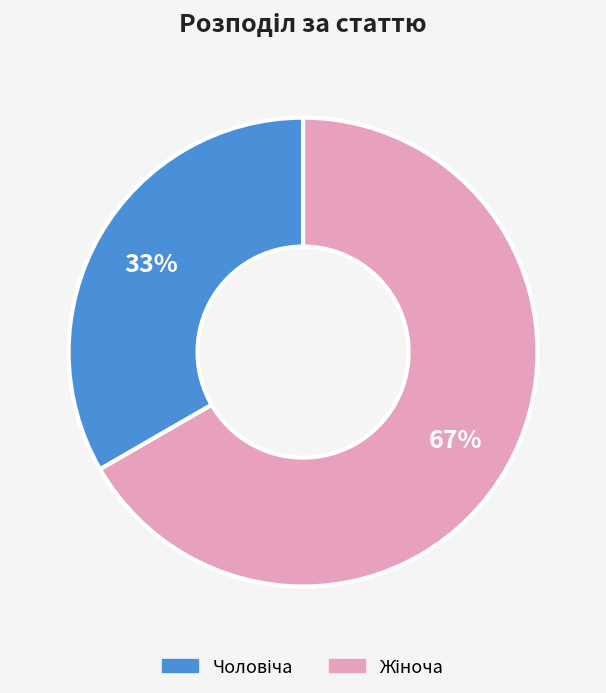

To the nearest percent, what is the average slice percentage?

50%